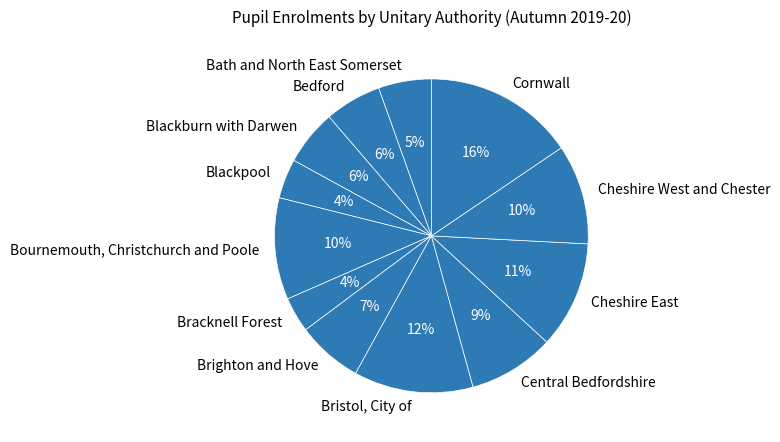

True or false: Blackburn with Darwen accounts for 13% of the total.

False